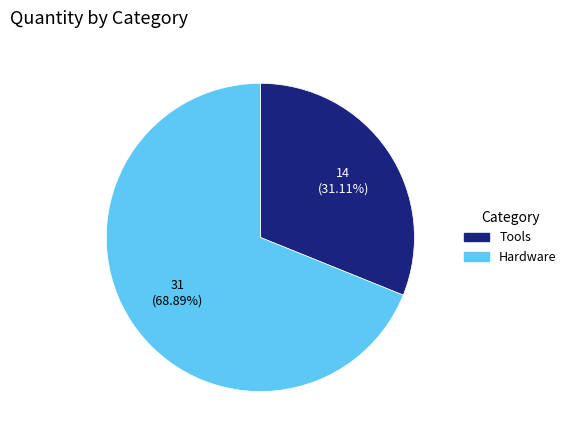

What is the majority slice?

Hardware